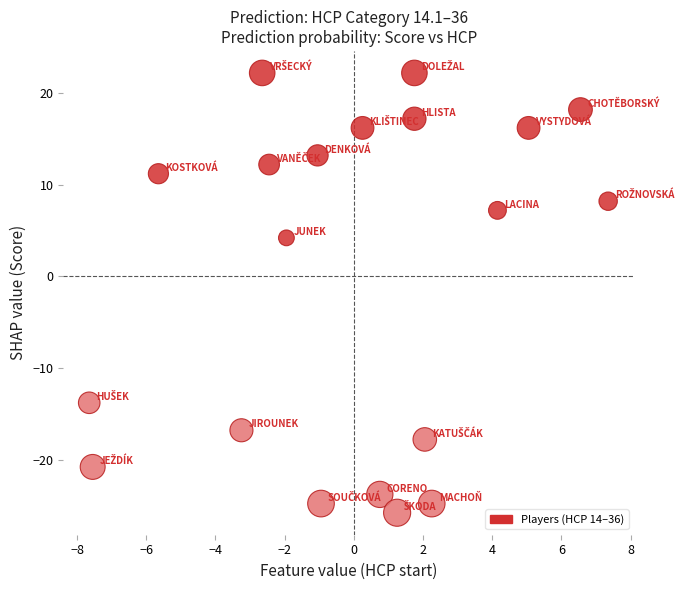

What is the range of Y values (max minus min)?

48.0